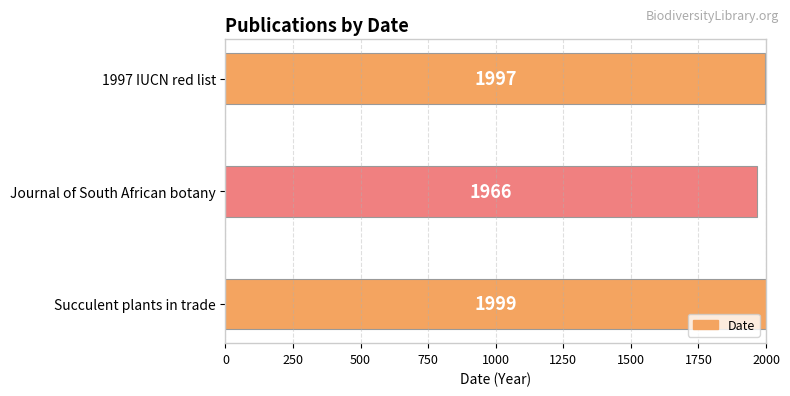

How many data points are less than 1997?

1